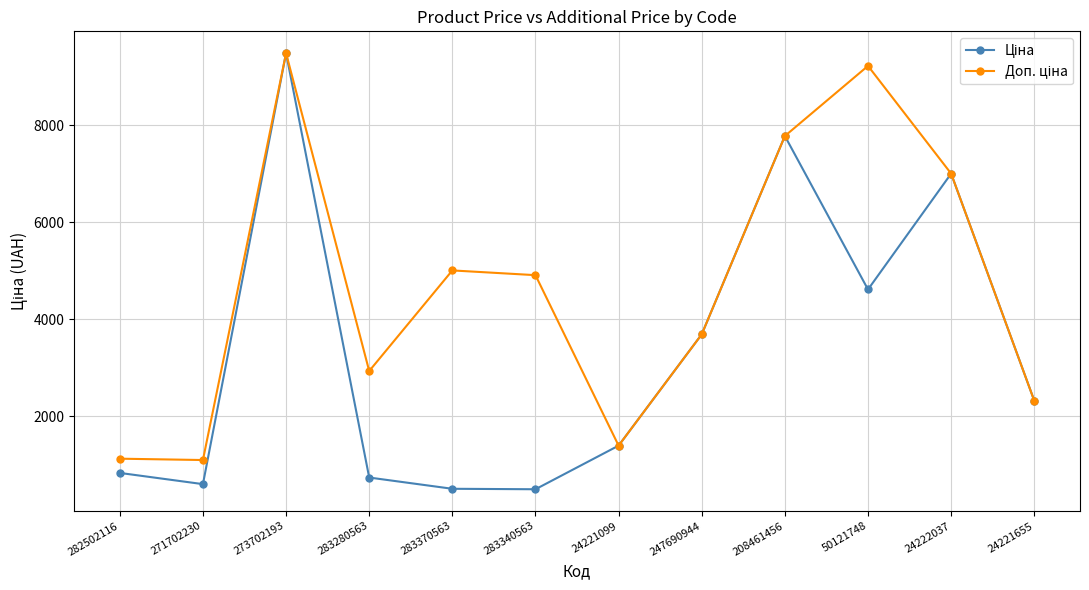

What is the smallest value displayed?

490.8